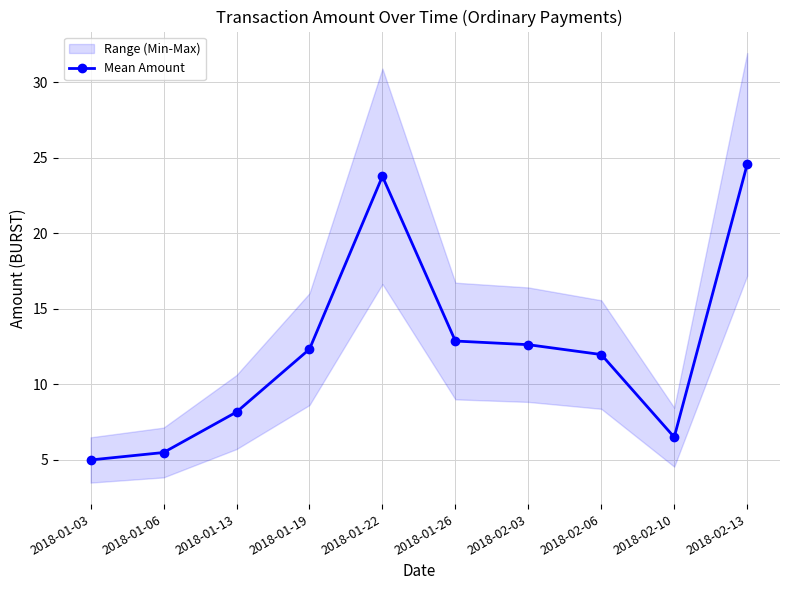

What is the average value?

12.3